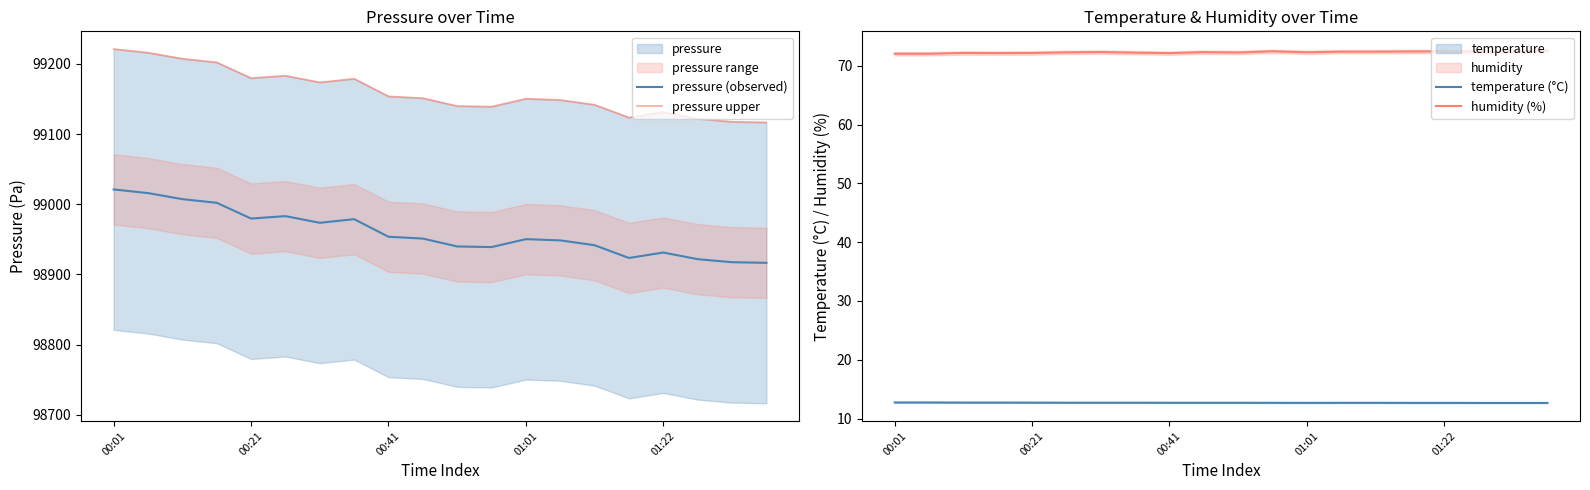

Is it true that humidity (%) equals 113.1 at 5?

False